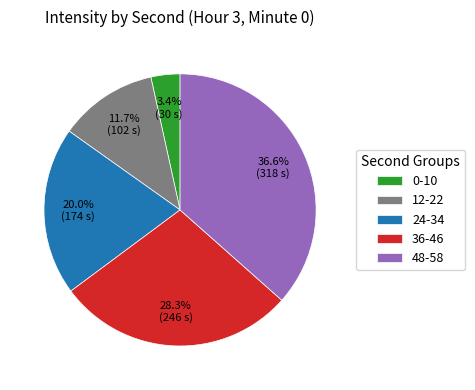

Approximately how many times larger is the value at 36-46 compared to 48-58?

0.8